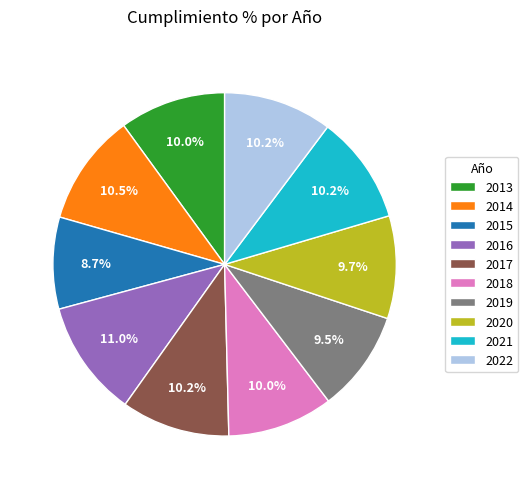

What is the ratio of the value at 2017 to the value at 2014?

1.0